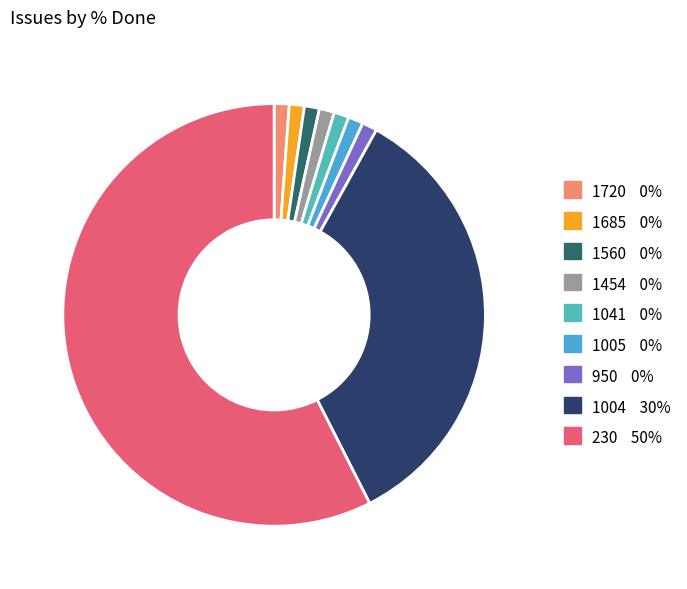

Which has a higher value, 1041 or 1454?

1041